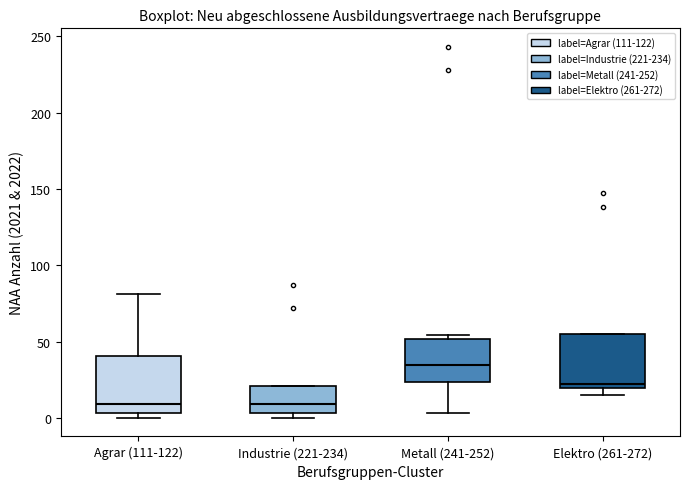

Which box's median line is the highest?

Metall (241-252)